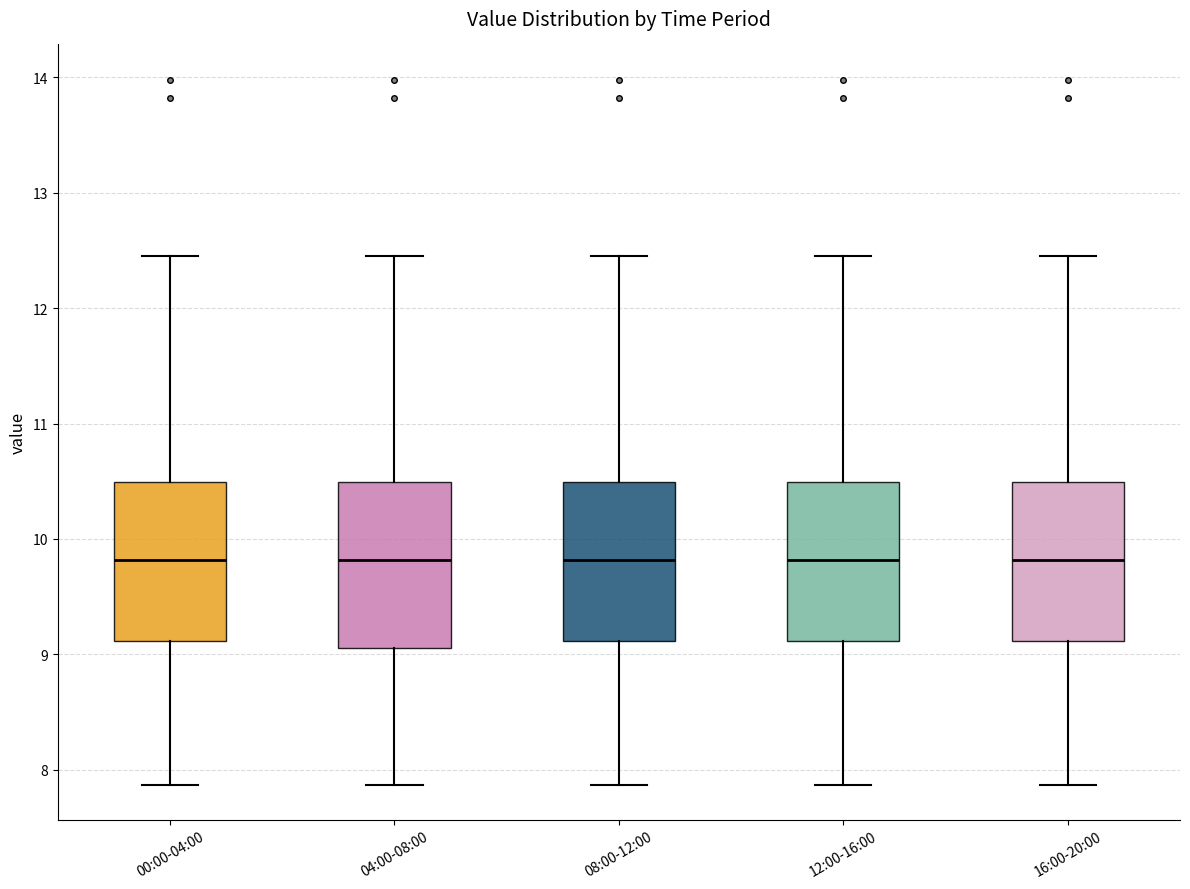

Reading left to right, transcribe this box plot: for each box, give where its median line is, the range the box spans, and where its two whiskers end, as read against the y-axis. The values are not printed on the chart, so give them approximately, as read against the axis.

00:00-04:00: median 9.8, box 9.1 to 10.5, whiskers 7.9 to 12.5
04:00-08:00: median 9.8, box 9.1 to 10.5, whiskers 7.9 to 12.5
08:00-12:00: median 9.8, box 9.1 to 10.5, whiskers 7.9 to 12.5
12:00-16:00: median 9.8, box 9.1 to 10.5, whiskers 7.9 to 12.5
16:00-20:00: median 9.8, box 9.1 to 10.5, whiskers 7.9 to 12.5